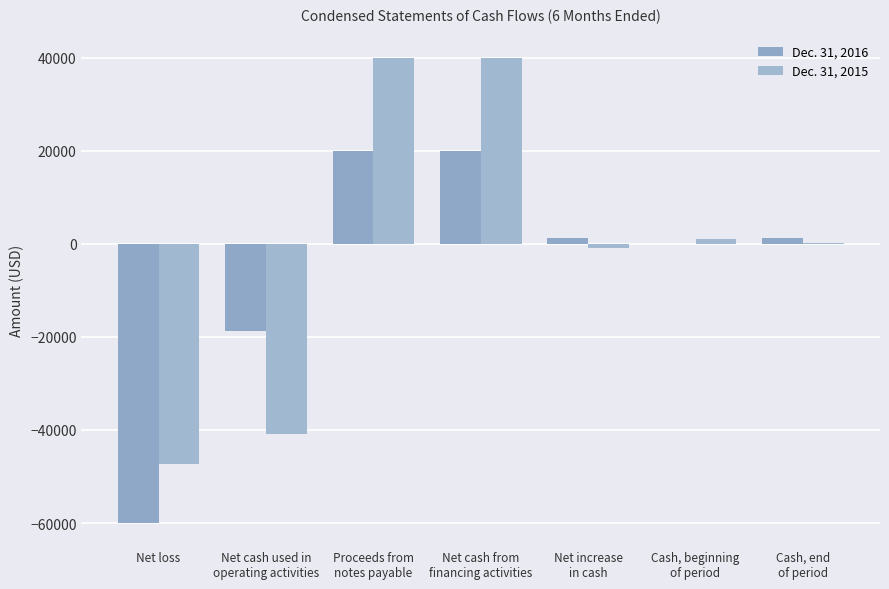

What are all the series names shown in the legend?

Dec. 31, 2016, Dec. 31, 2015